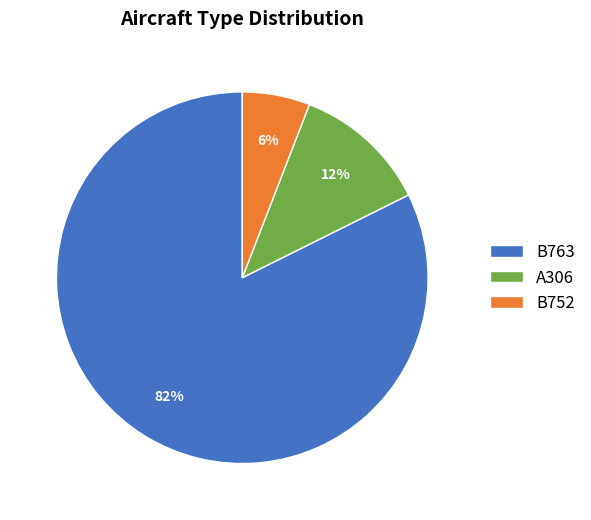

Between A306 and B763, which is larger?

B763